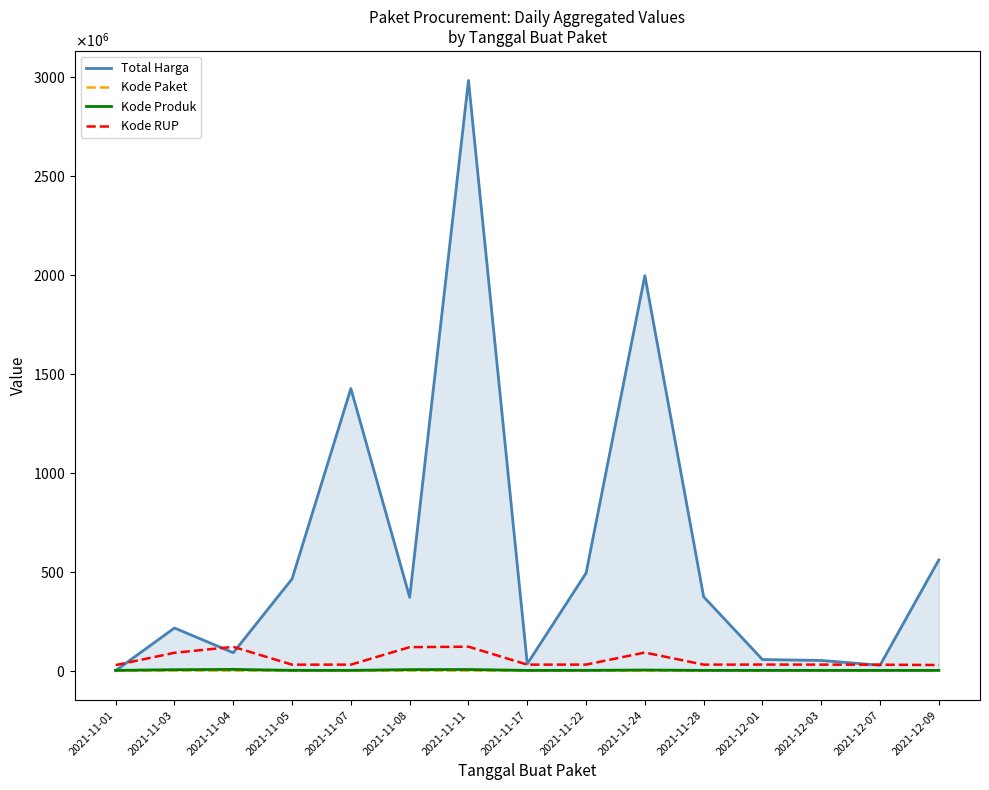

Is the value of Kode Produk at 2021-12-01 greater than the value of Kode Paket at 2021-11-07?

Yes